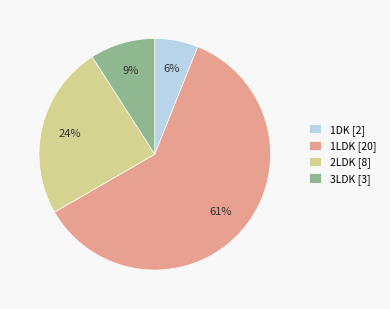

To the nearest percent, what is the difference between the 1LDK [20] and 1DK [2] slice percentages?

55%